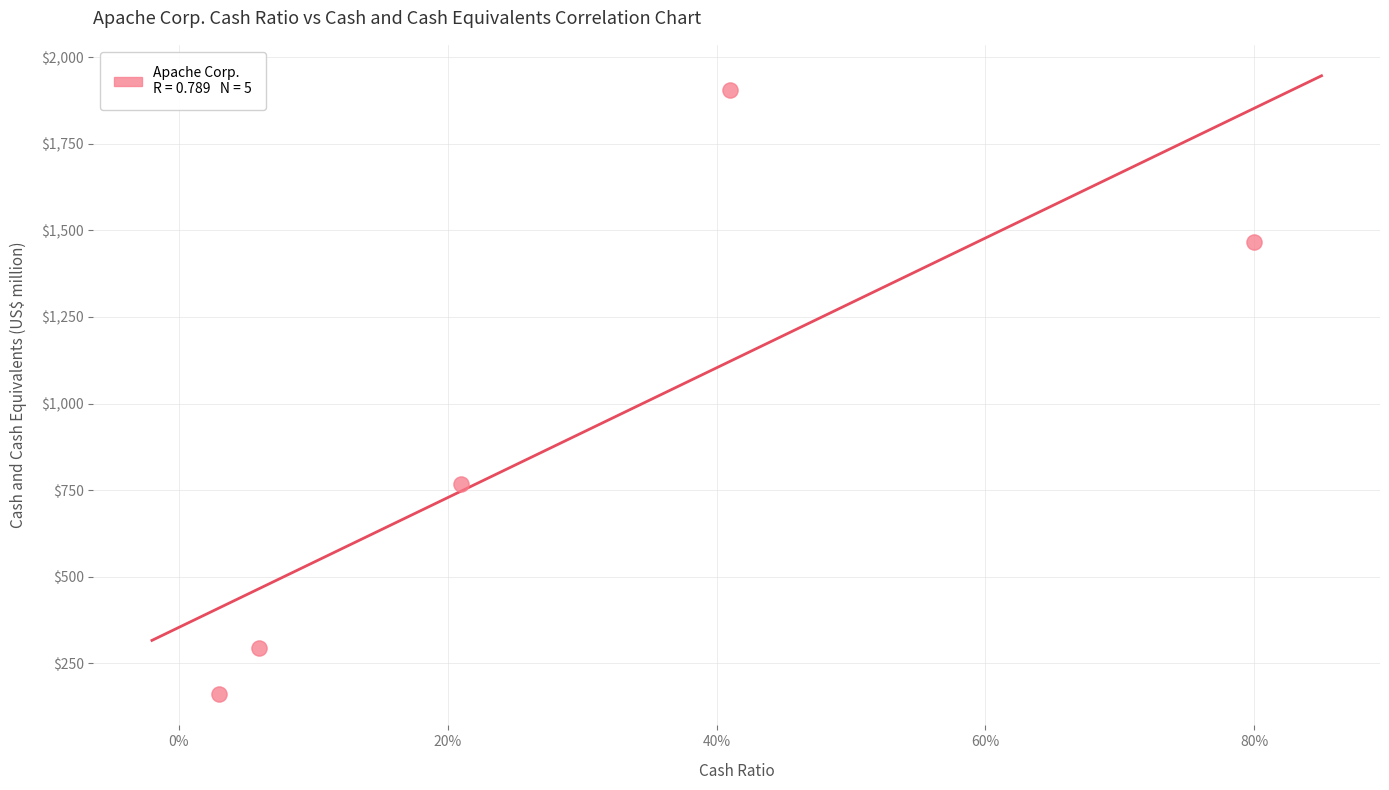

What is the average Y value?

919